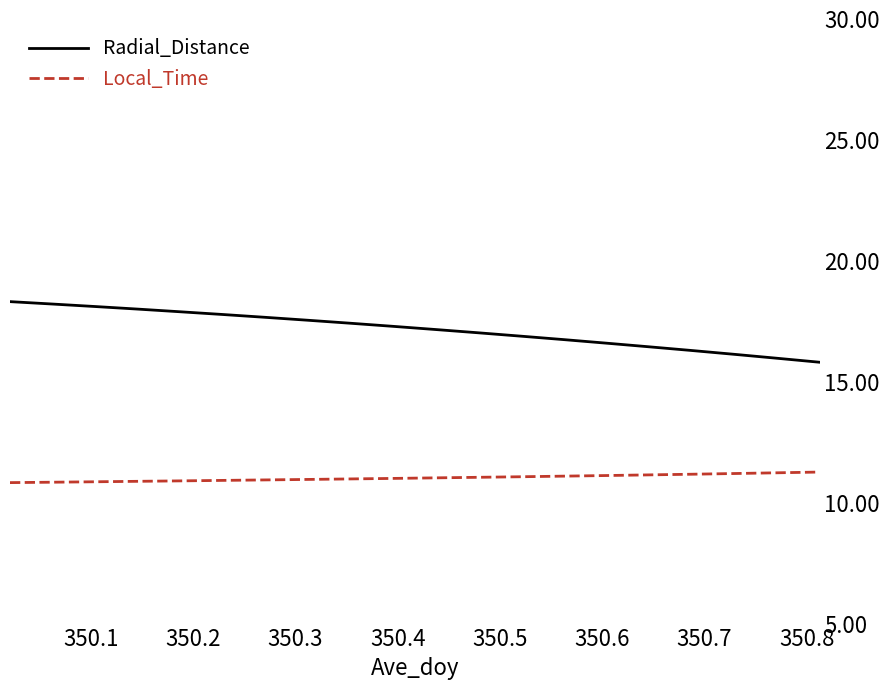

Which series has the largest range (max minus min)?

Radial_Distance